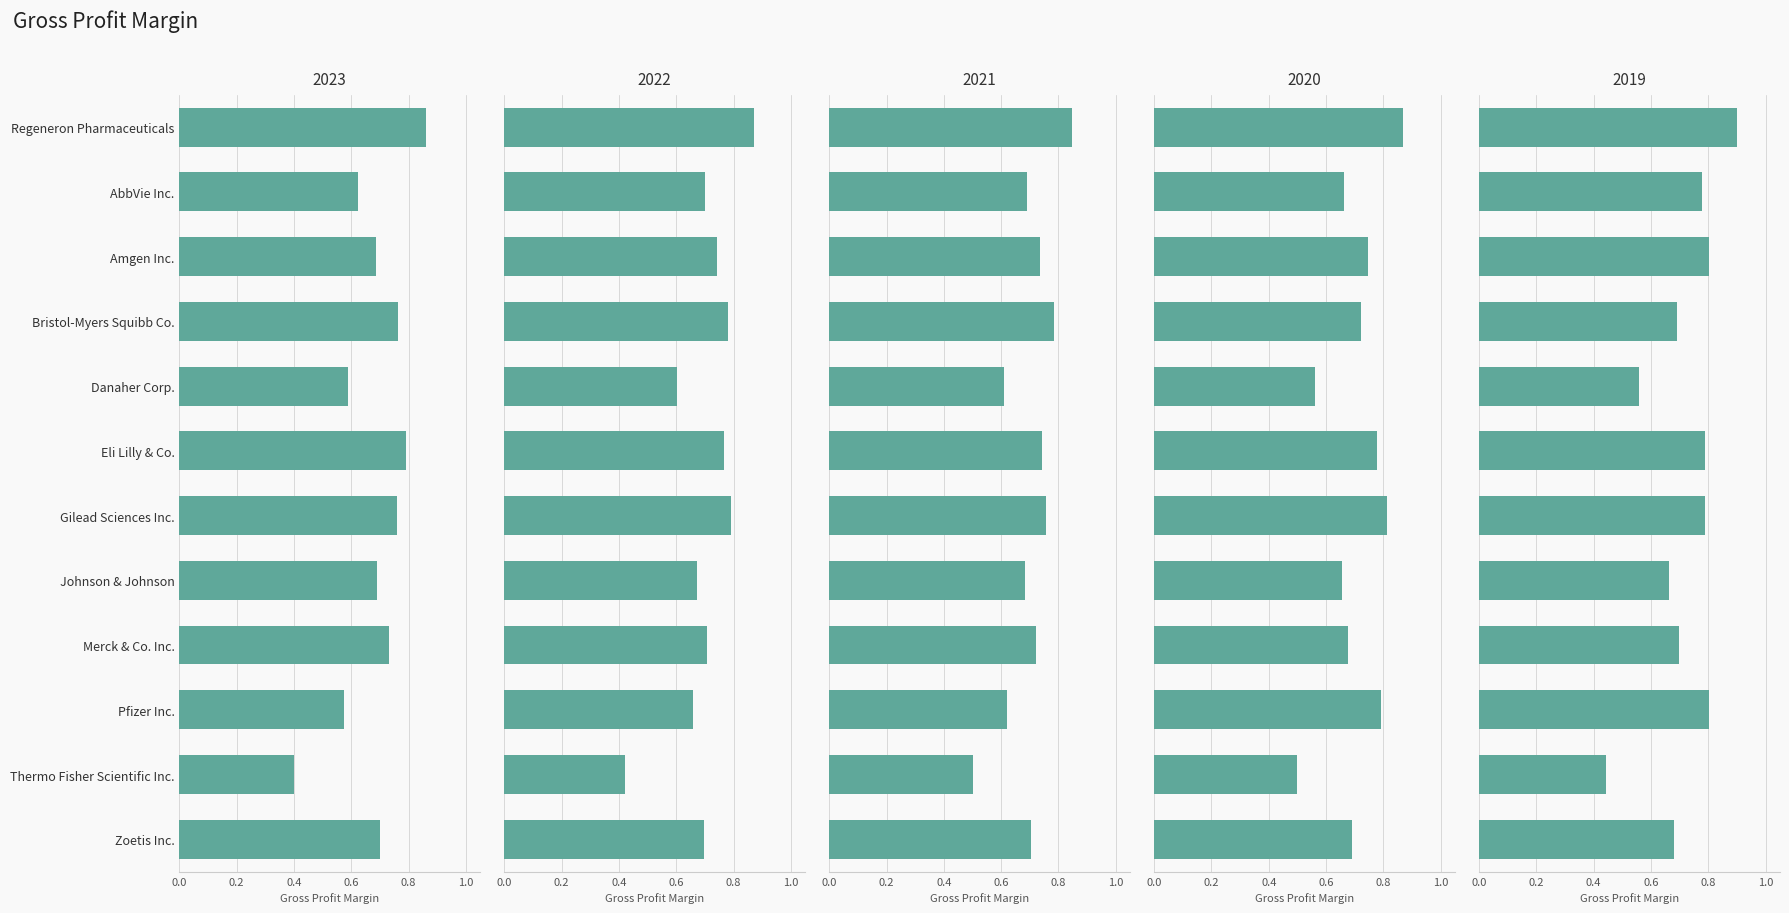

How many distinct data groups are displayed?

5